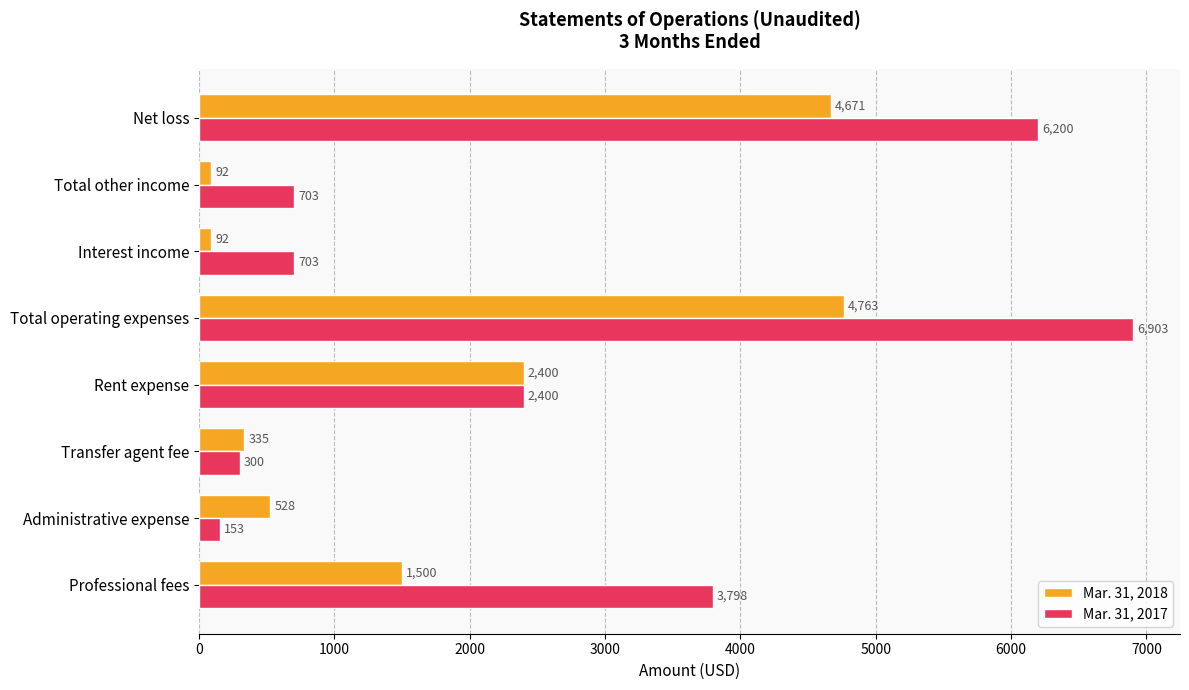

What are all the series names shown in the legend?

Mar. 31, 2018, Mar. 31, 2017